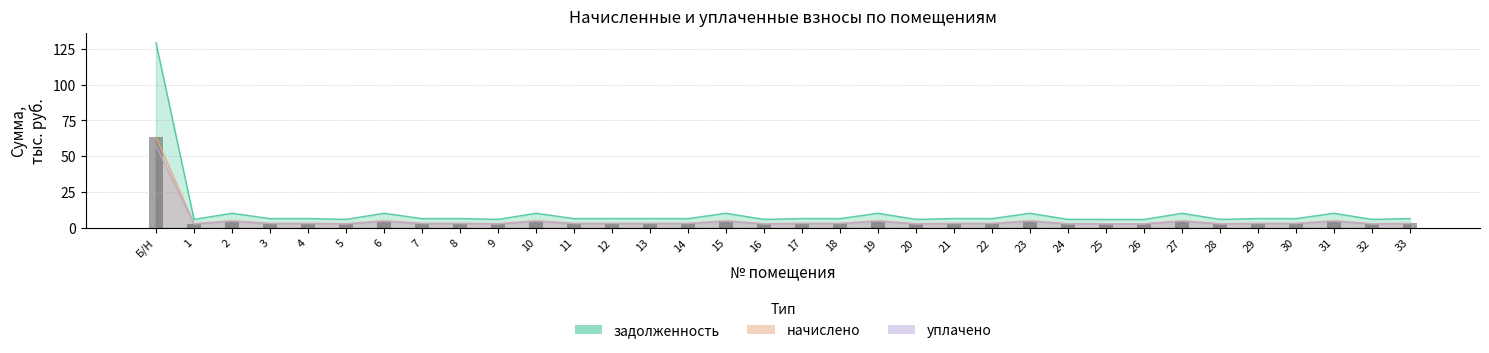

Are the bars horizontal?

No